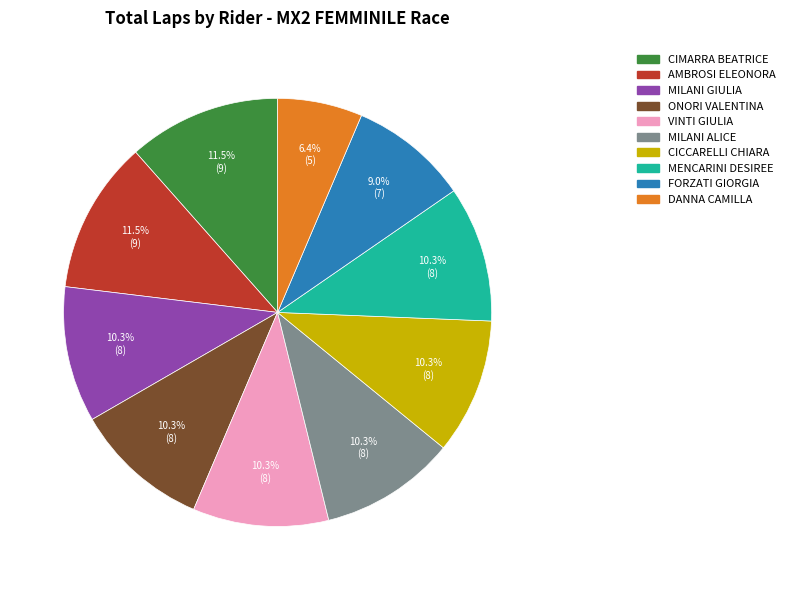

Is VINTI GIULIA the majority of the pie?

No